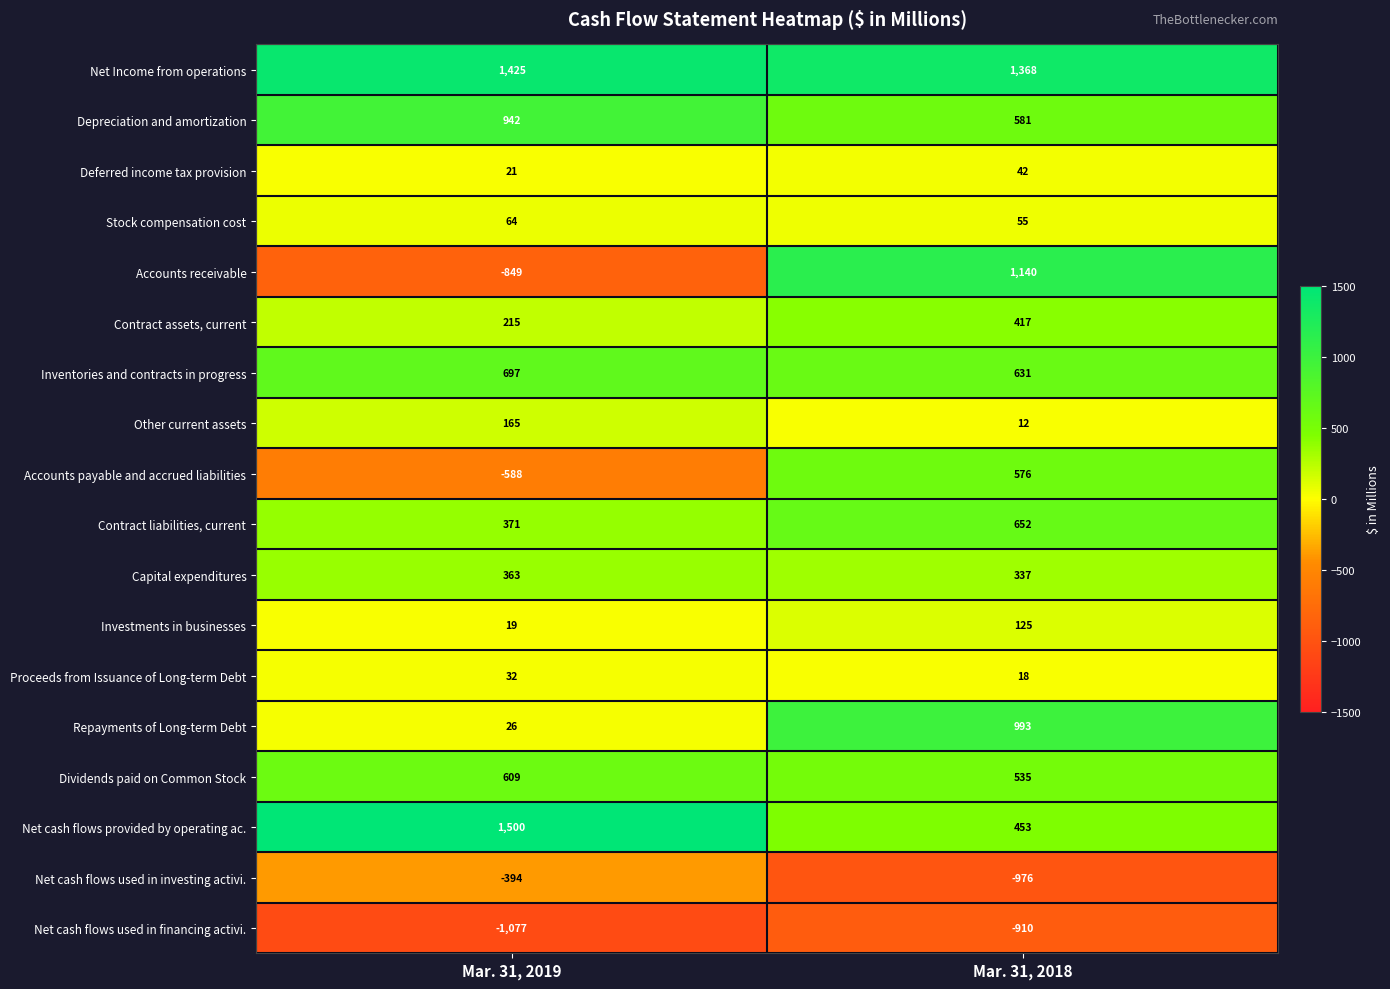

Which series has the widest spread of values?

Accounts receivable